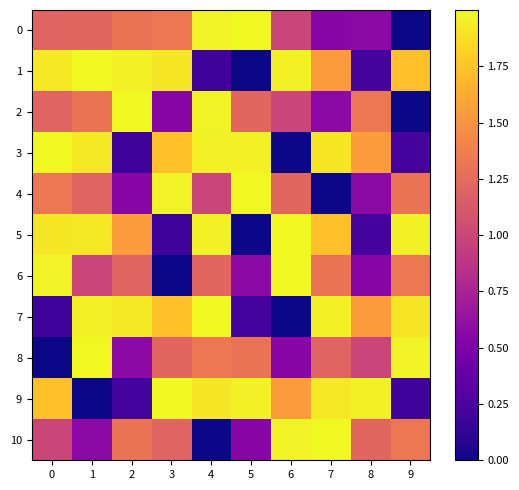

Rank the series at 3 from highest to lowest value.

9, 4, 1, 3, 7, 0, 8, 10, 2, 5, 6